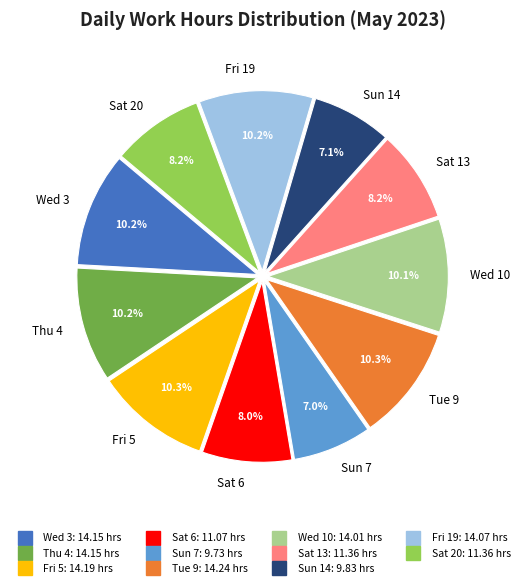

To the nearest percent, what portion does Sat 6 represent?

8%